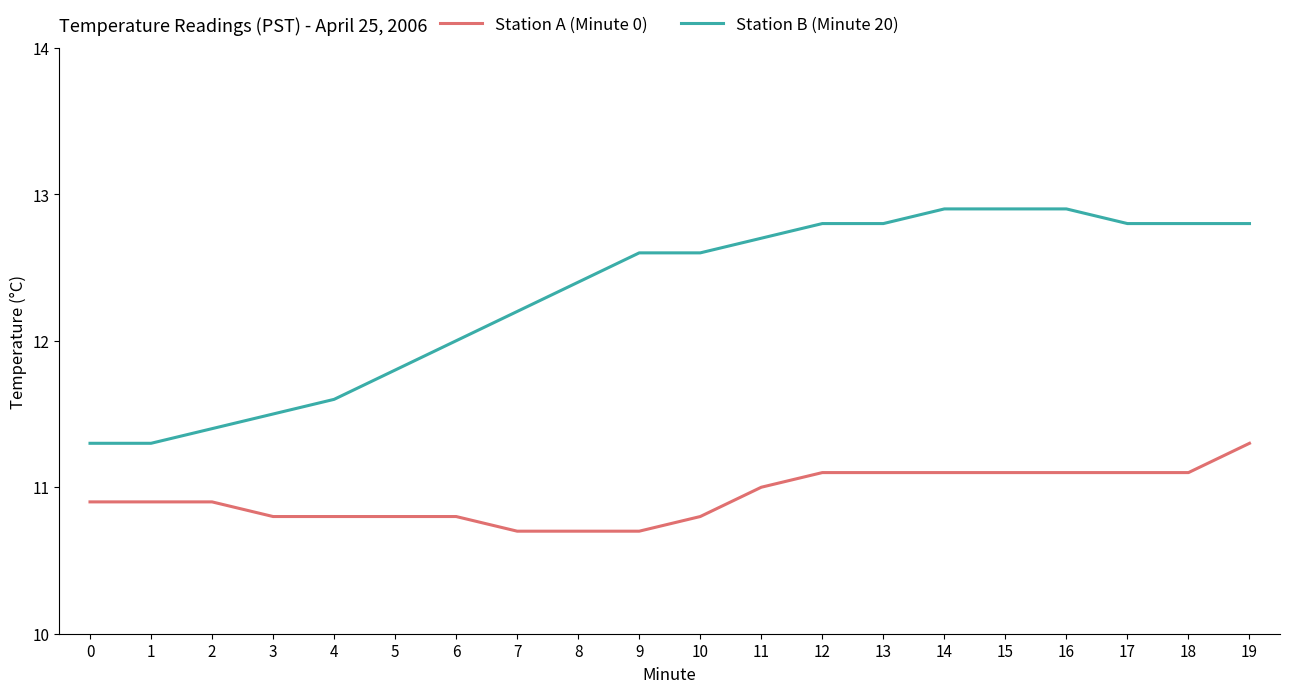

True or false: Station A (Minute 0) has a value of 2.7 at 3.

False